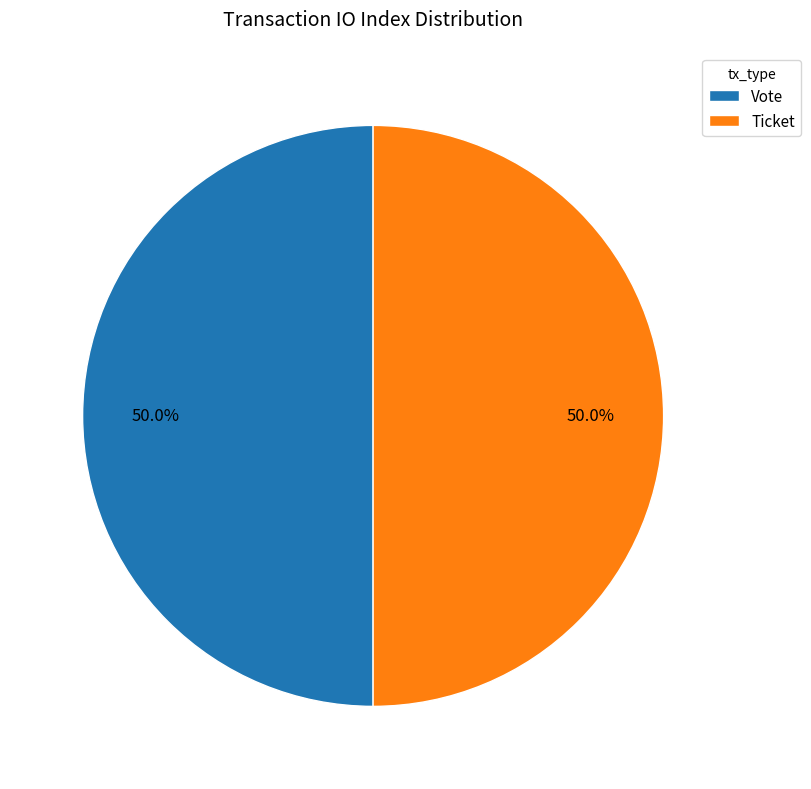

Combined, do Ticket and Vote account for over 50%?

Yes